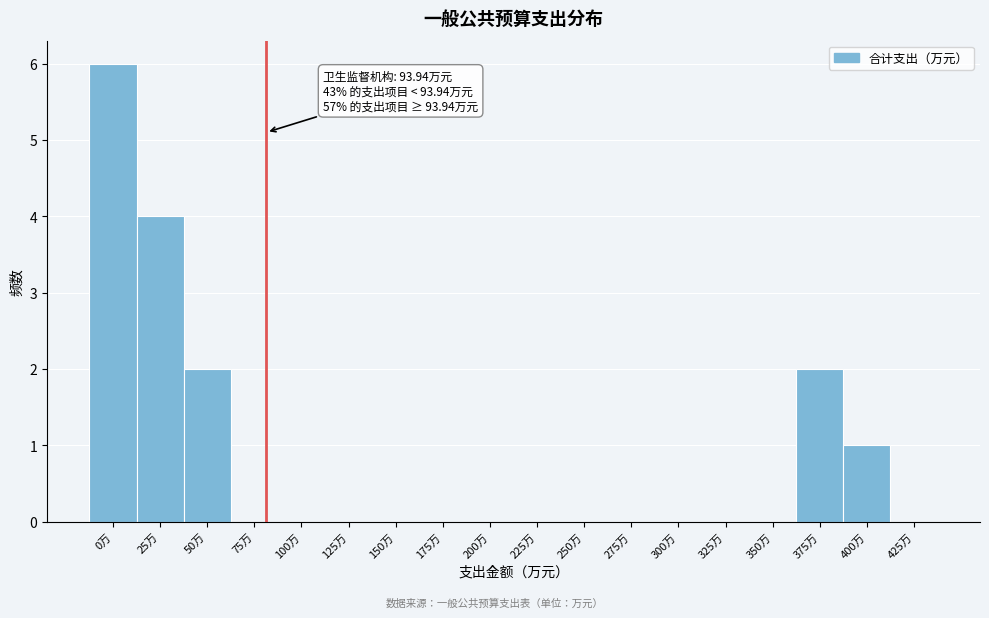

Reading right to left, what are all the values shown in this chart?

425万=0	400万=1	375万=2	350万=0	325万=0	300万=0	275万=0	250万=0	225万=0	200万=0	175万=0	150万=0	125万=0	100万=0	75万=0	50万=2	25万=4	0万=6